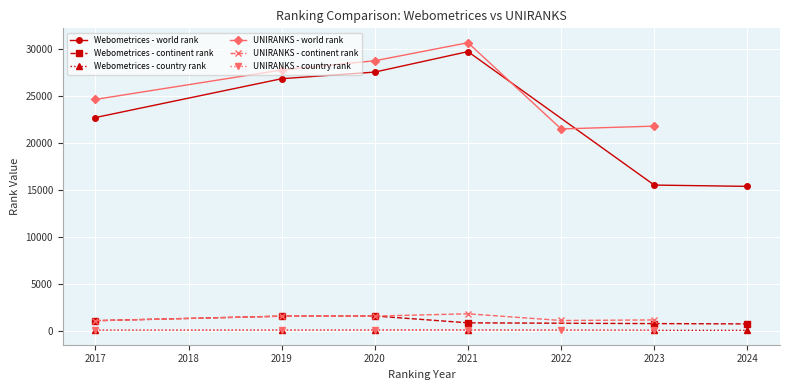

Is the value of UNIRANKS - world rank at 2023 greater than the value of UNIRANKS - continent rank at 2017?

Yes